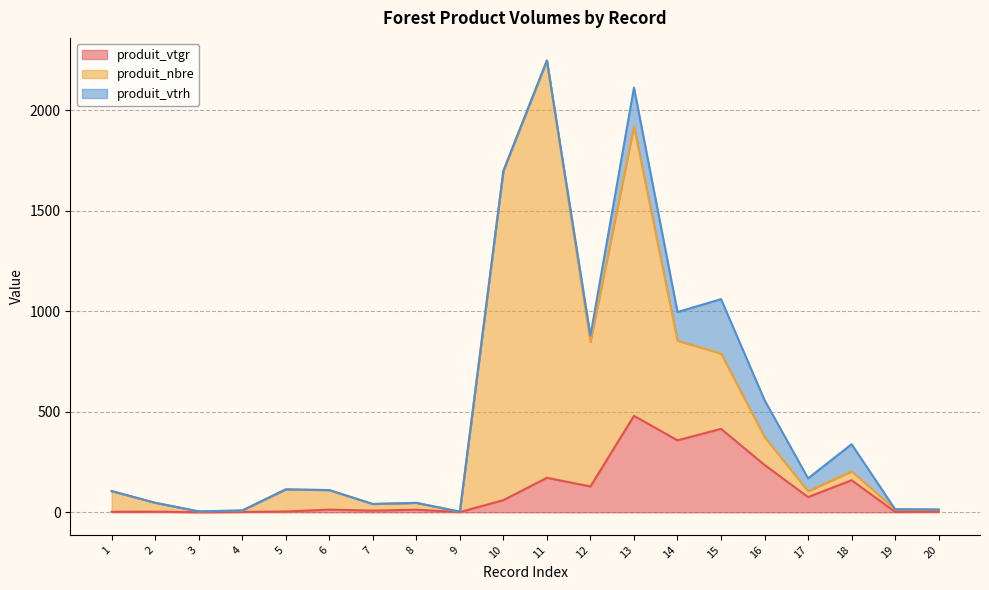

How many lines are shown in the chart?

3